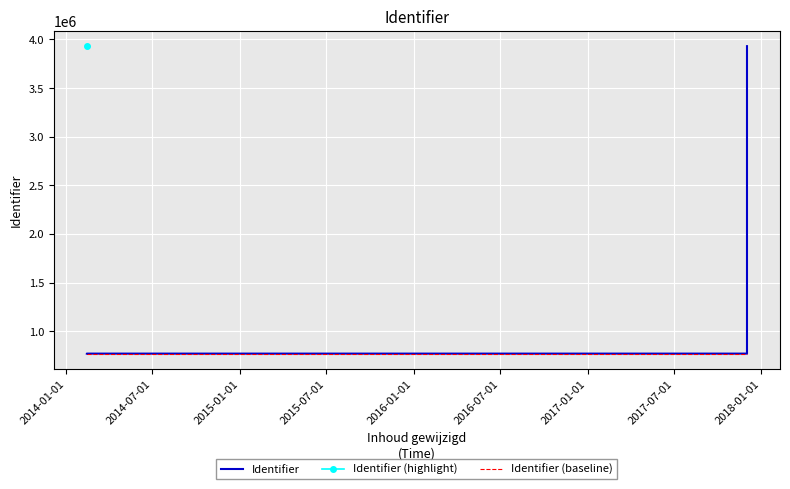

What is the value of the Identifier point at the 7th from the left?

769501